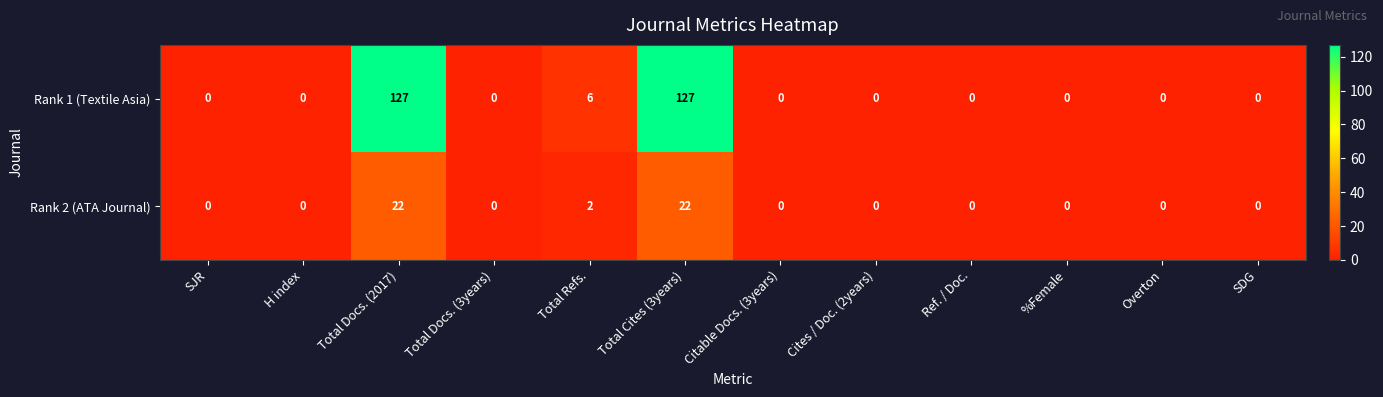

Which series has the largest total across all categories?

Rank 1 (Textile Asia)